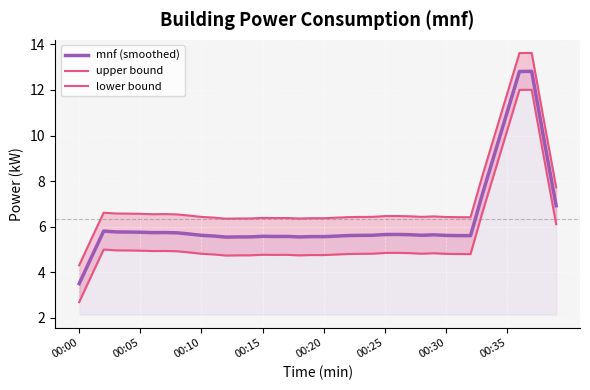

Rank the series by their maximum value, from lowest to highest.

lower bound, mnf (smoothed), upper bound